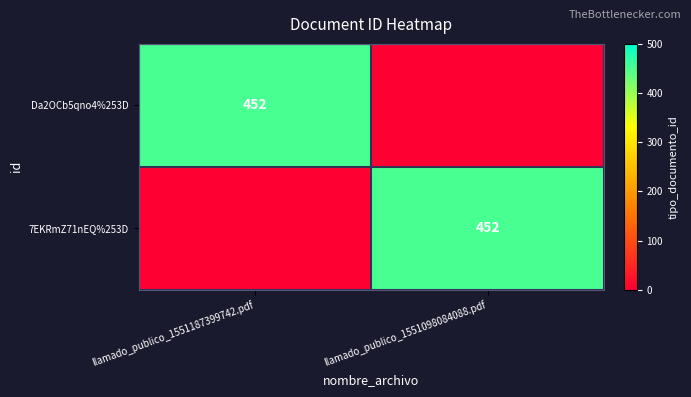

The value of Da2OCb5qno4%253D at llamado_publico_1551187399742.pdf is 452. True or false?

True